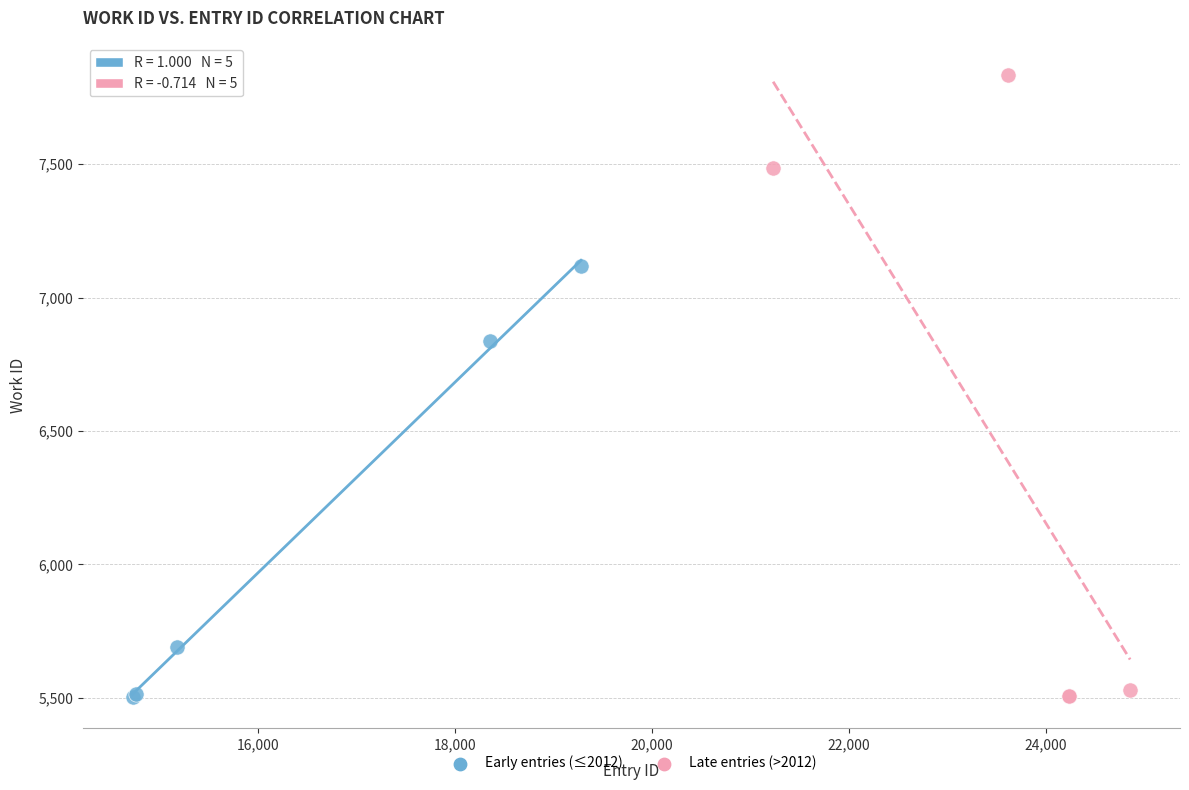

Which series reaches the maximum Y coordinate?

Late entries (>2012)